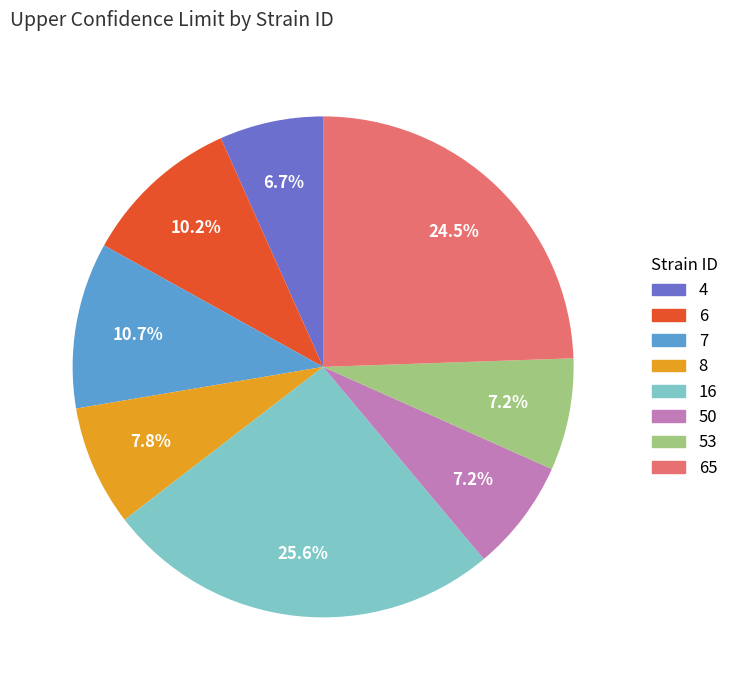

How many slices are in this pie chart?

8